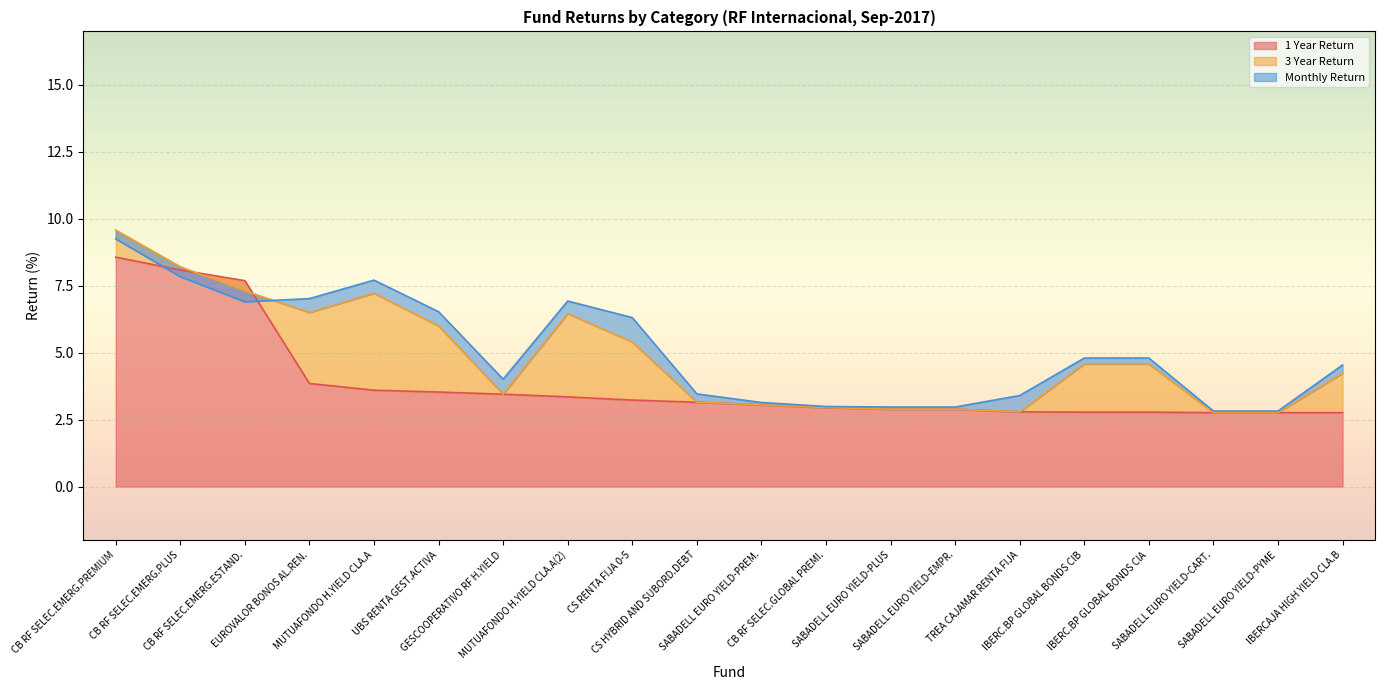

What is the highest value of the 1 Year Return series?

8.6